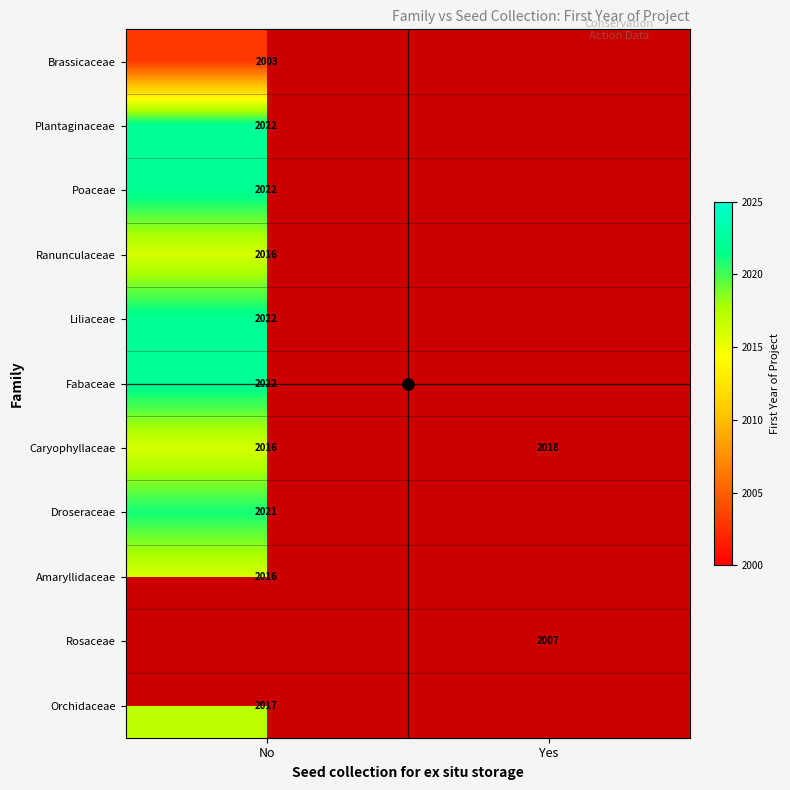

The Caryophyllaceae series shows 2016 at No. True or false?

True